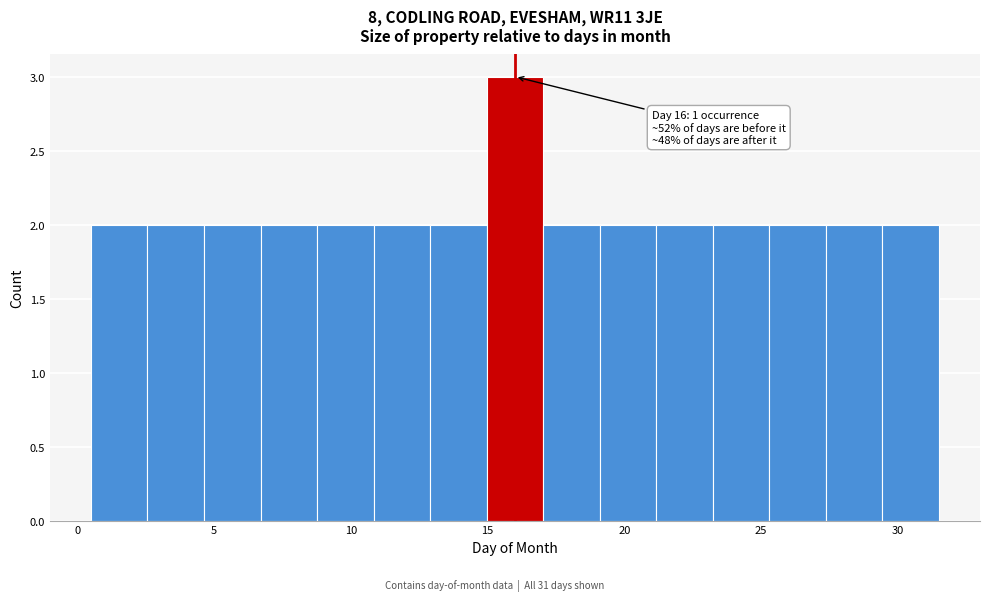

Which range on the x-axis has the tallest bar?

15.0 to 17.0